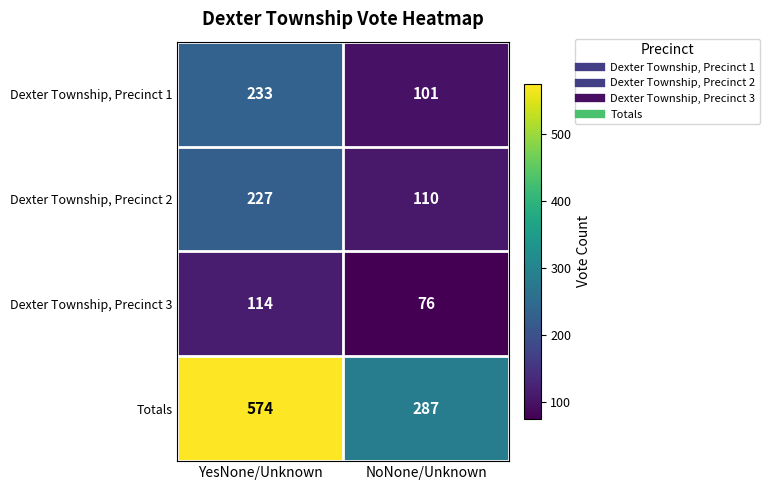

What is the maximum value for Dexter Township, Precinct 2?

227